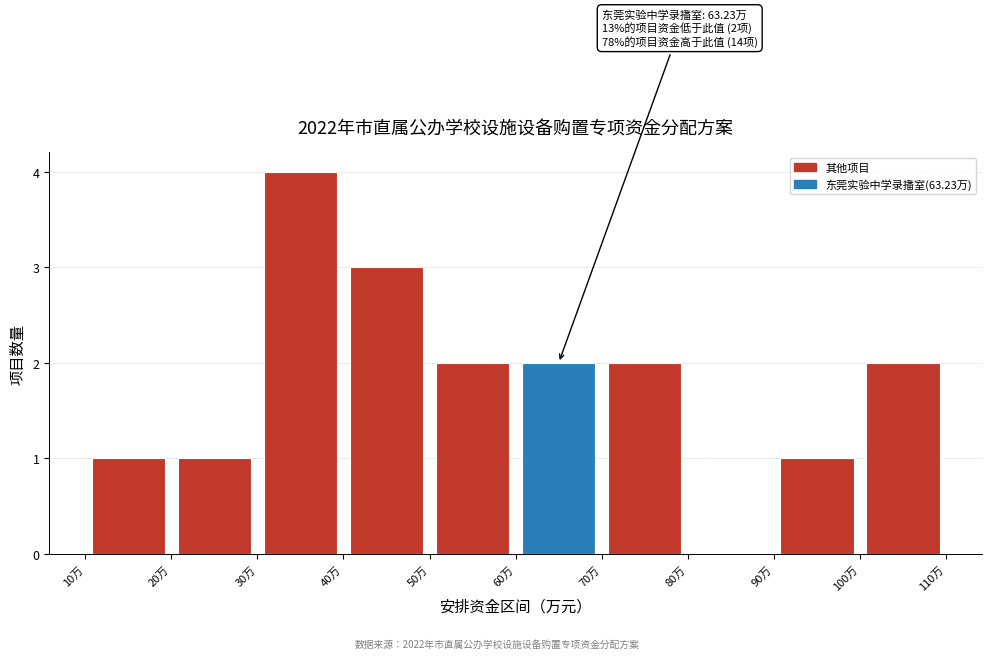

Which range on the x-axis has the tallest bar?

30 to 40